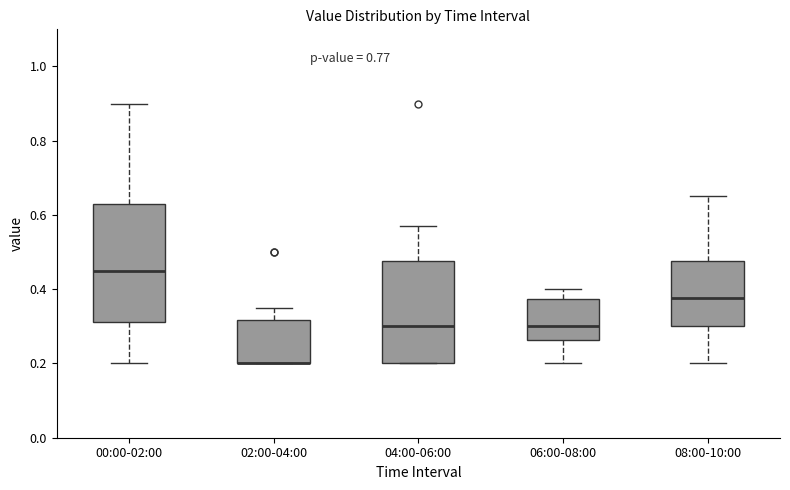

Comparing the boxes themselves (not the whiskers), which one is the tallest?

00:00-02:00